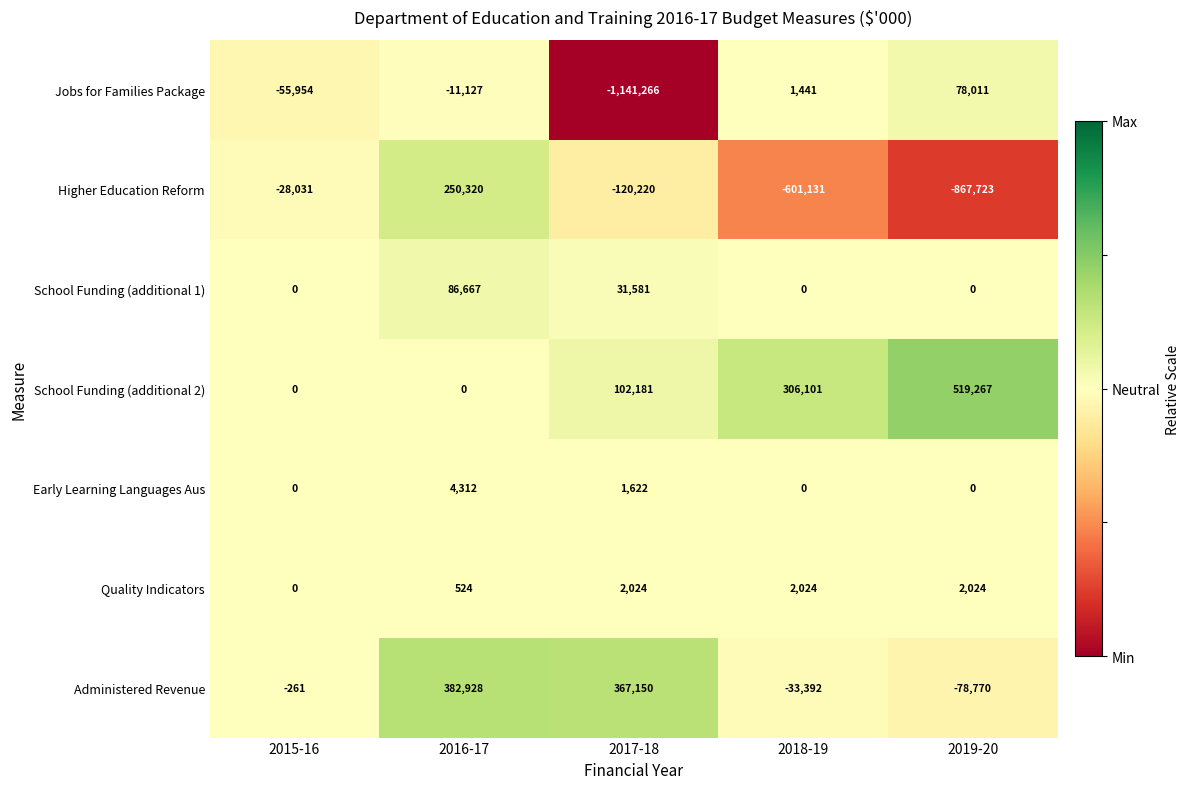

The School Funding (additional 1) series shows 86667 at 2016-17. True or false?

True